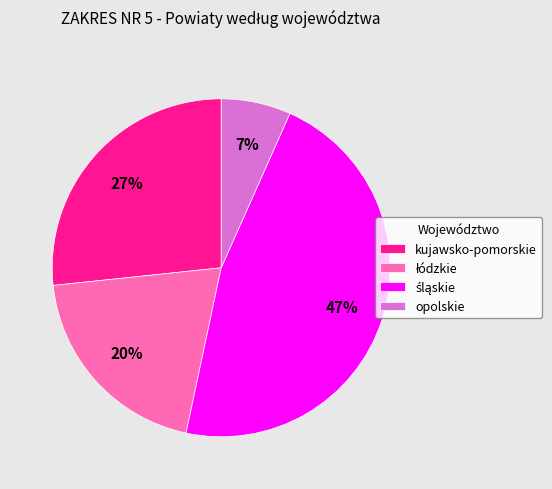

Does opolskie represent more than half of the total?

No